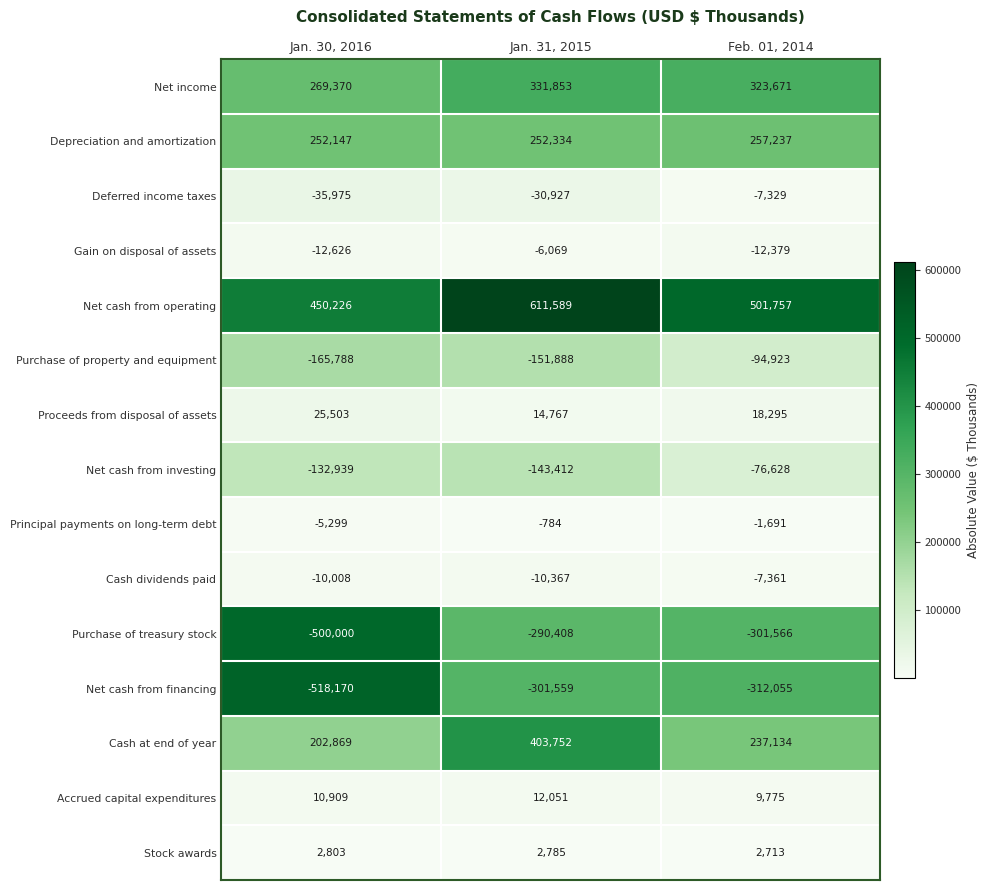

What is the sum of all Purchase of treasury stock values?

-1091974